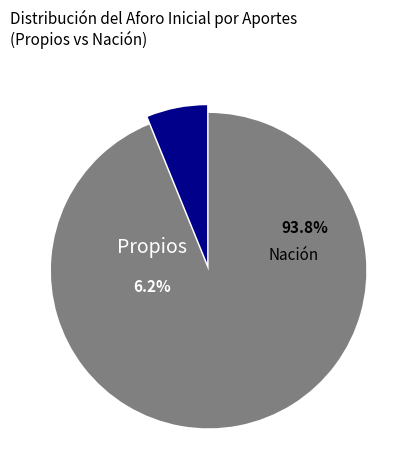

Which slice is the largest?

Nación (Inversión)